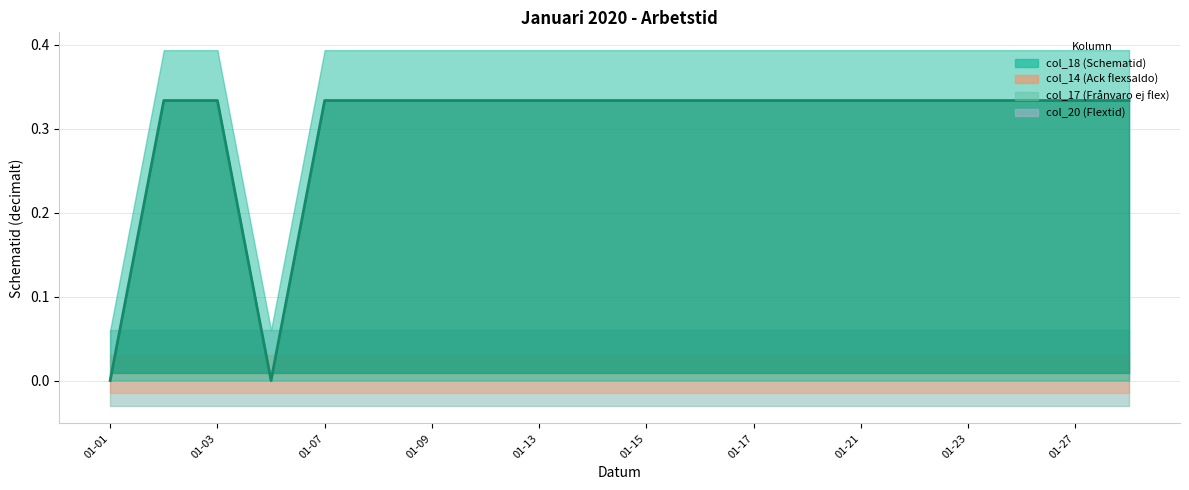

Is the value of col_17 at 2020-01-17 greater than the value of col_18 at 2020-01-22?

No